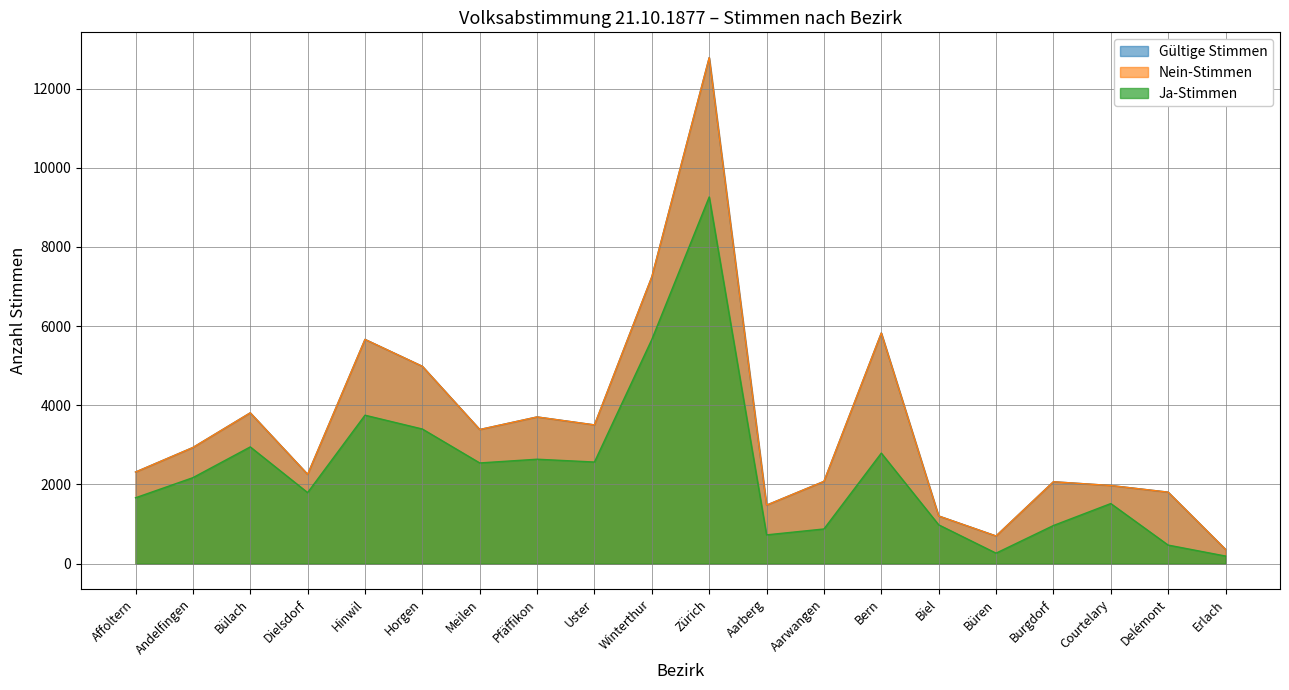

True or false: Ja-Stimmen and Gültige Stimmen cross at least once.

False